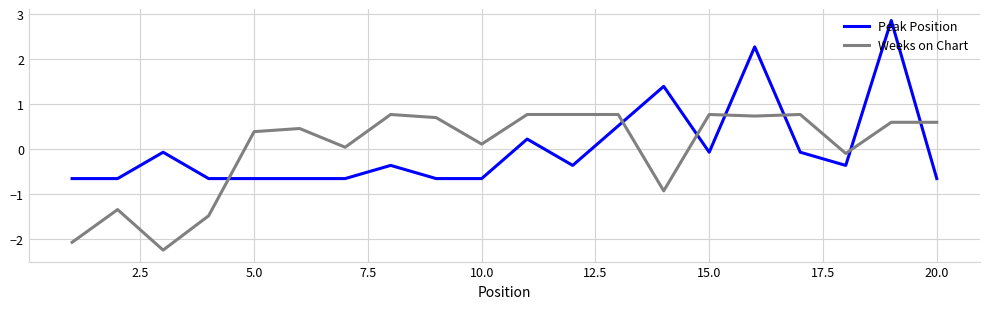

Which series ends up on top after the final intersection of Peak Position and Weeks on Chart?

Weeks on Chart